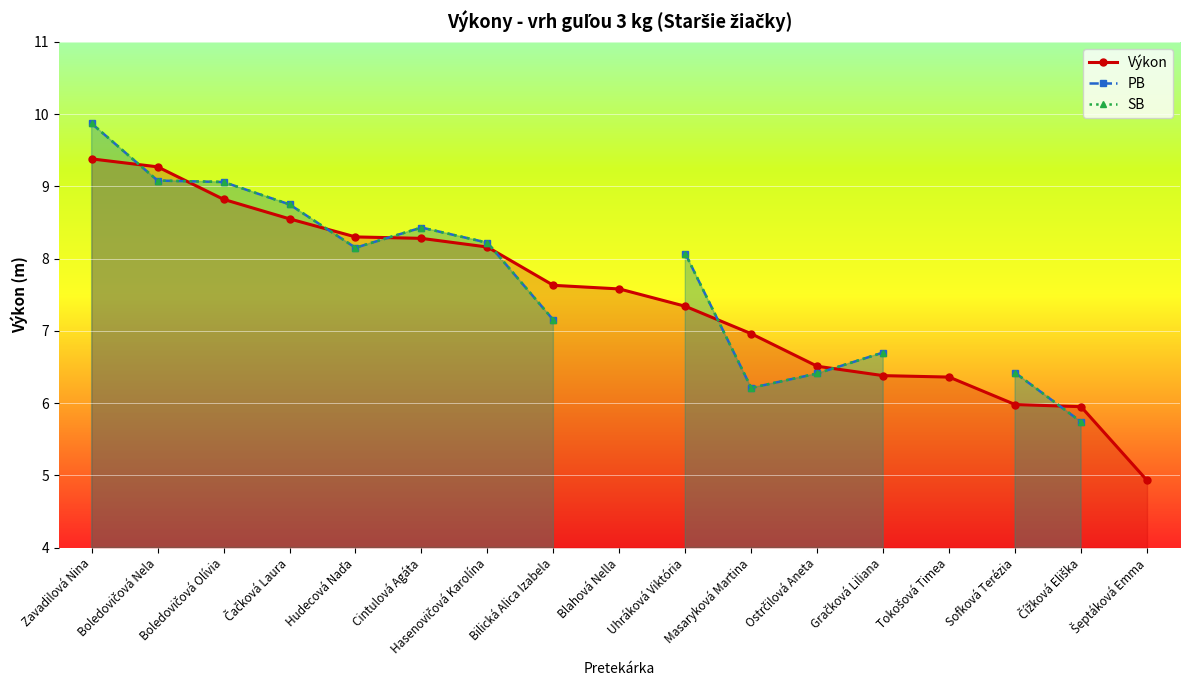

What is the lowest value of the SB series?

5.7